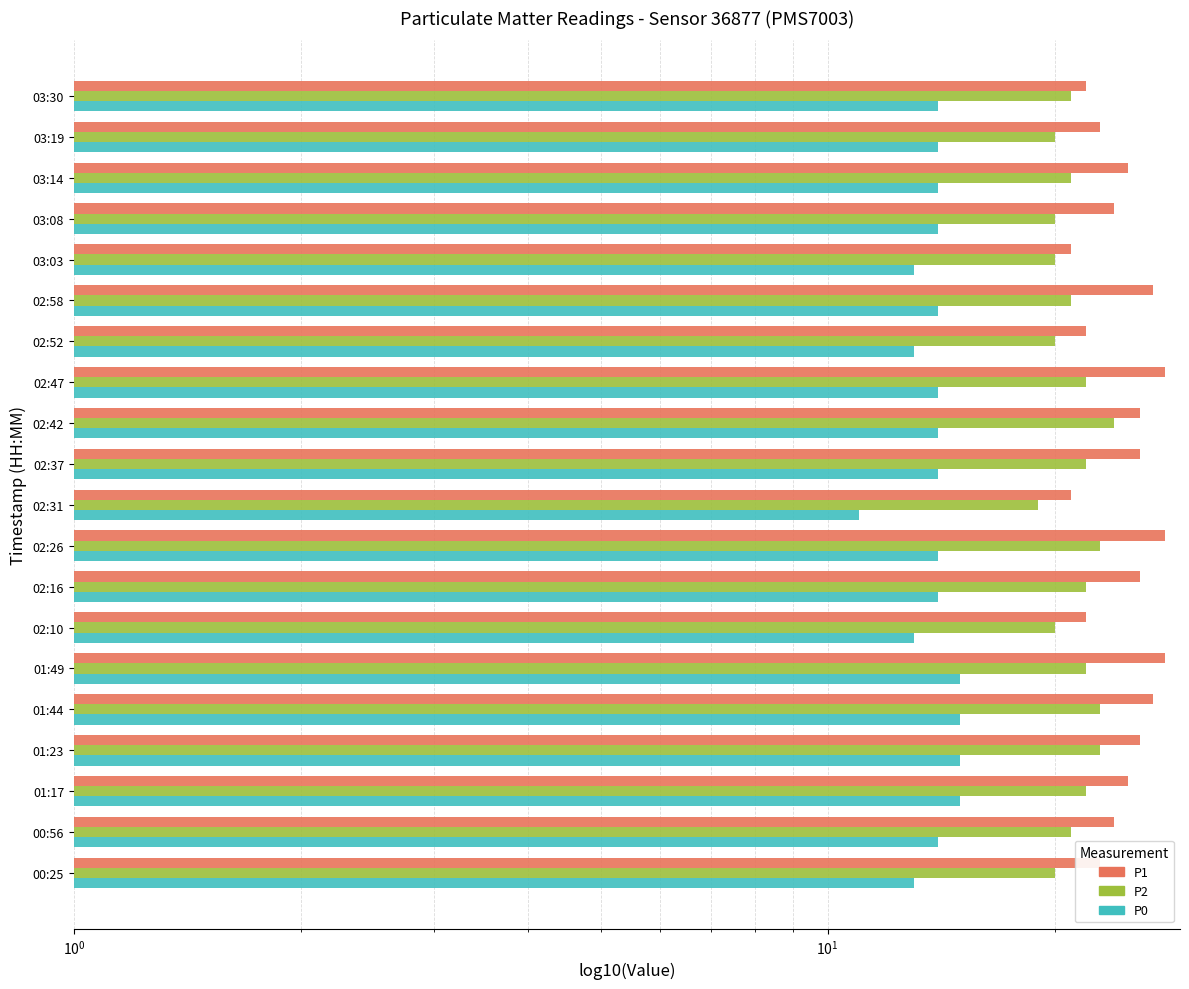

Rank the series at 00:56 from lowest to highest value.

P0, P2, P1